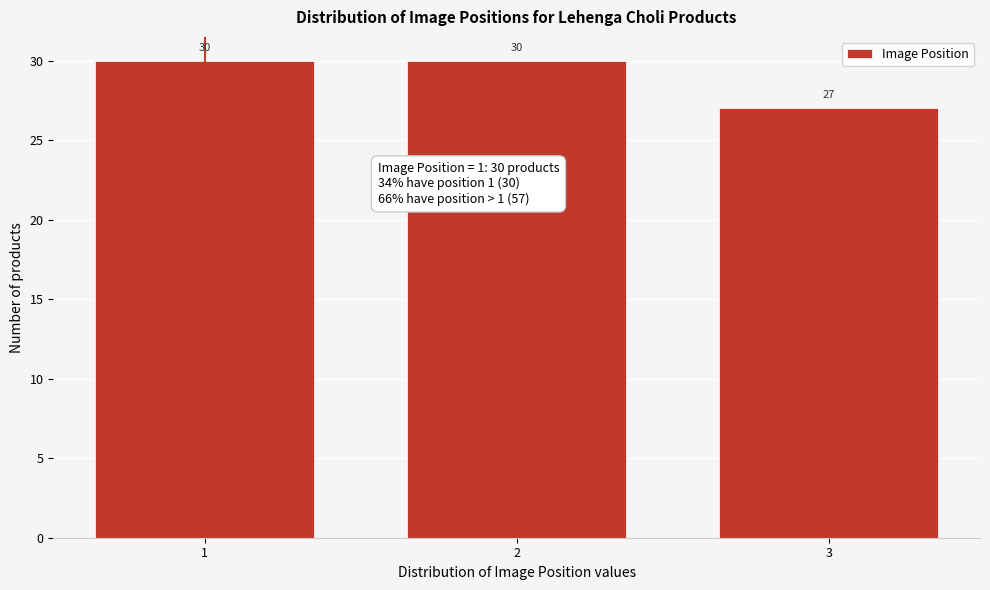

Reading left to right, transcribe all the data shown in this chart.

30	30	27